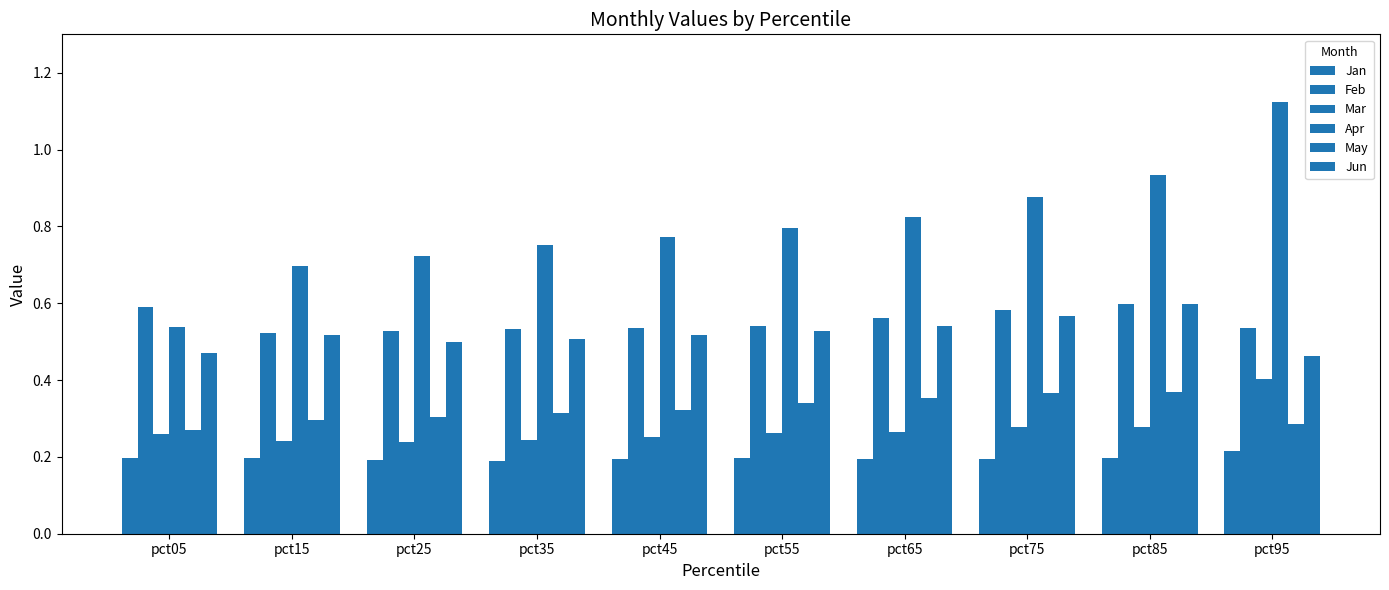

At which category is the sum across all series the highest?

pct95